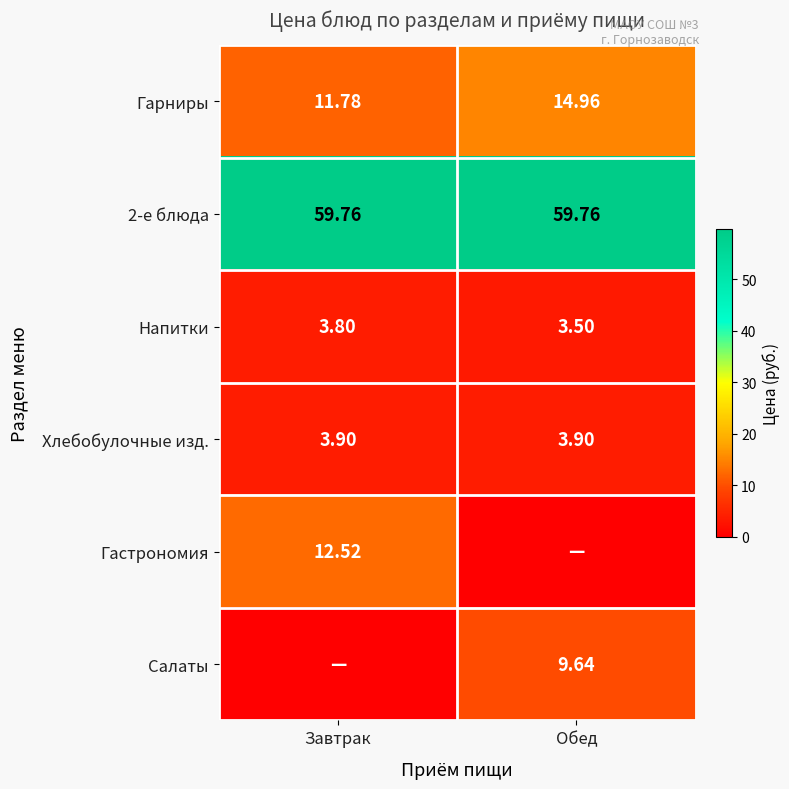

What is the sum of all Напитки values?

7.3